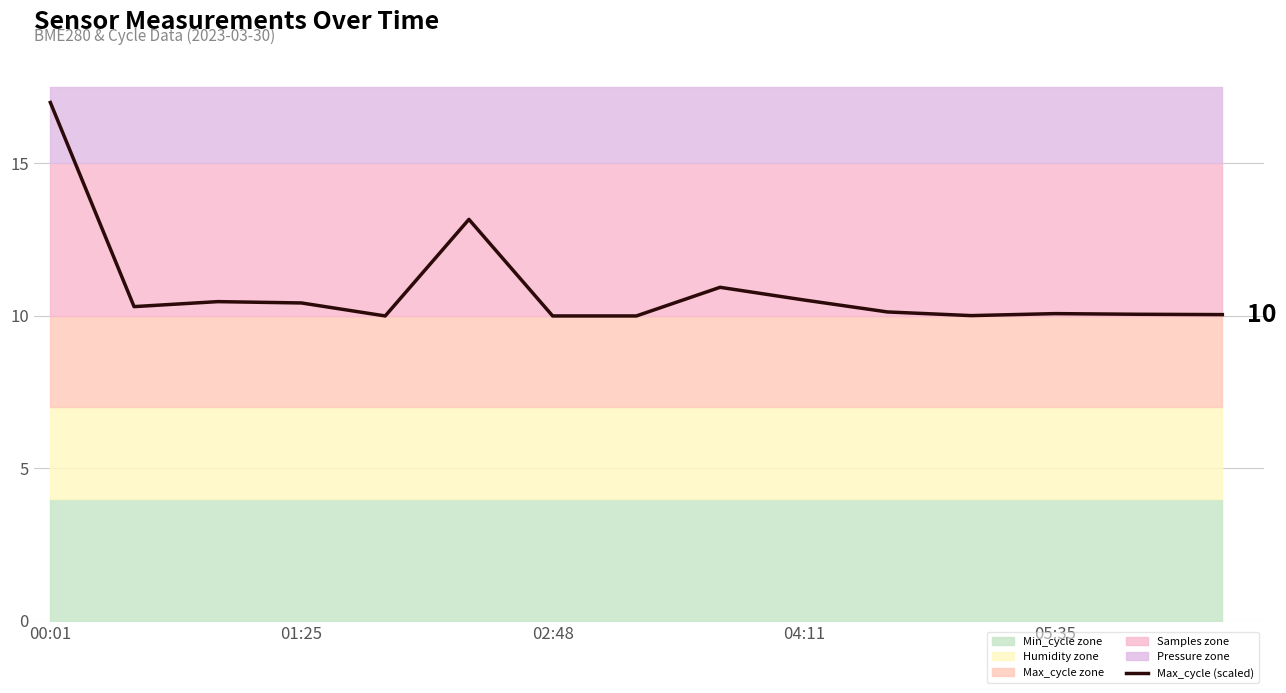

True or false: the data shows 10.0 at 7.

True